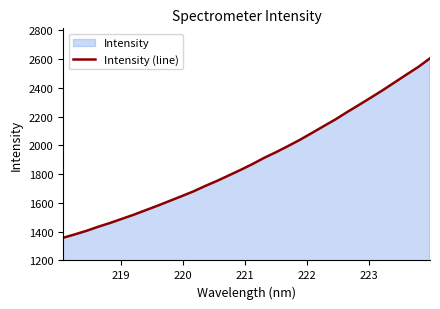

What is the maximum value shown in the chart?

2605.9